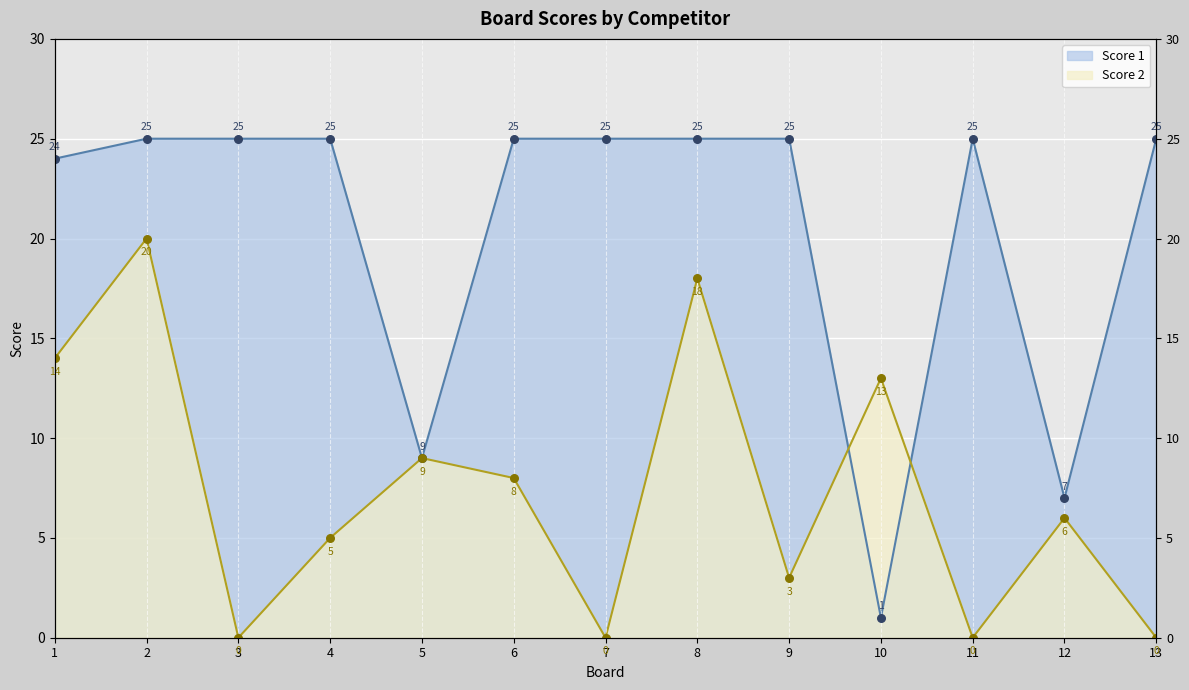

Which series reaches the maximum Y coordinate?

Score 1